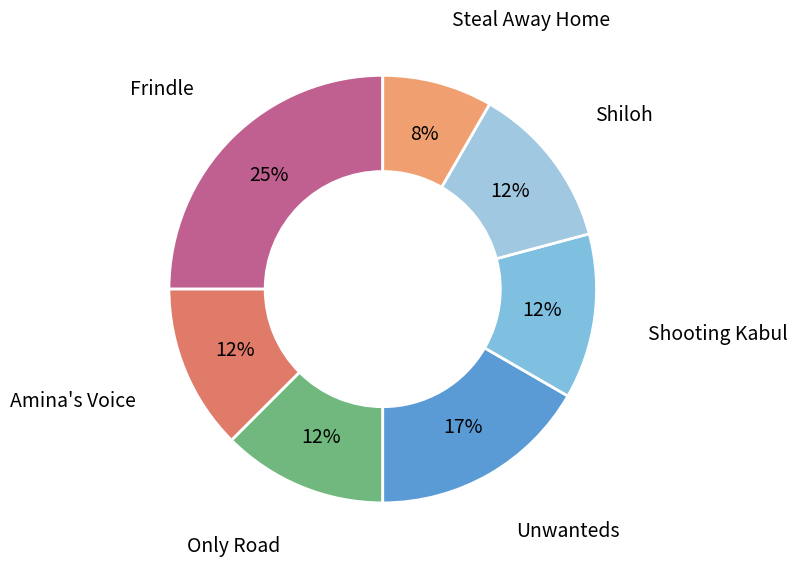

Count the number of slices in the pie.

7